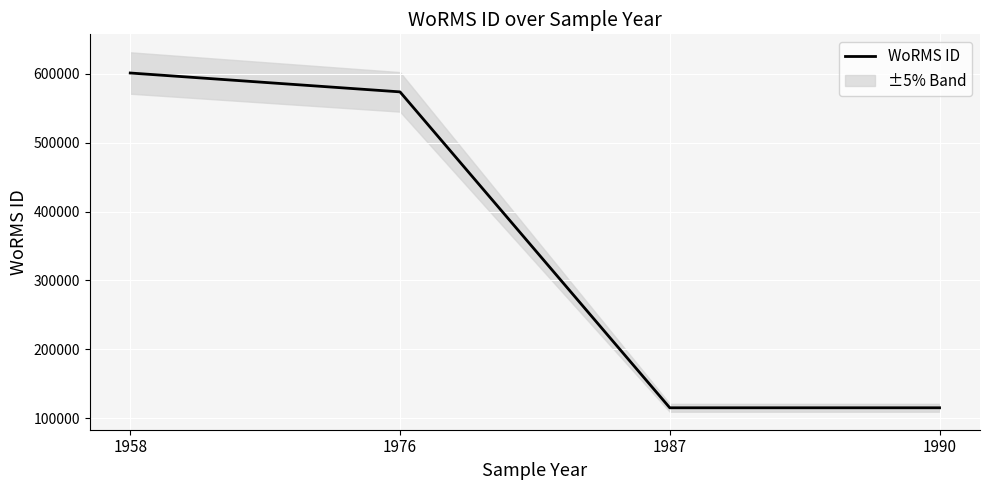

The value at 1987 is 115104. True or false?

True